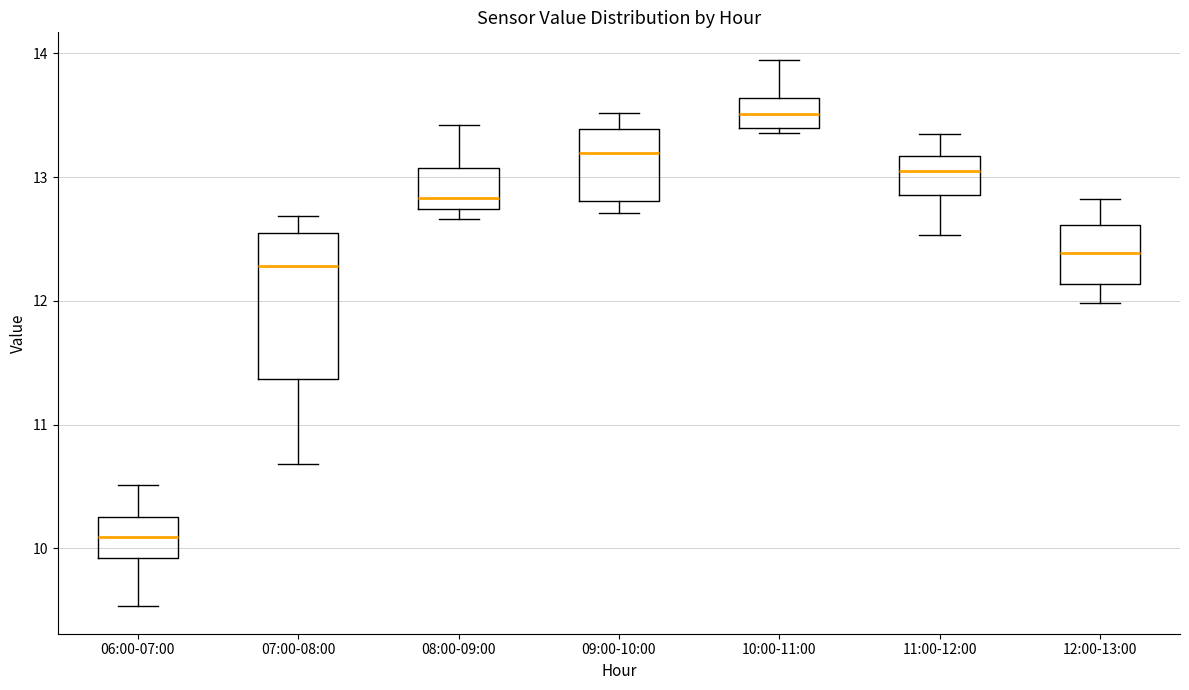

Reading left to right, transcribe this box plot: for each box, give where its median line is, the range the box spans, and where its two whiskers end, as read against the y-axis. The values are not printed on the chart, so give them approximately, as read against the axis.

06:00-07:00: median 10.1, box 9.9 to 10.3, whiskers 9.5 to 10.5
07:00-08:00: median 12.3, box 11.4 to 12.5, whiskers 10.7 to 12.7
08:00-09:00: median 12.8, box 12.7 to 13.1, whiskers 12.7 (just below the box's lower edge) to 13.4
09:00-10:00: median 13.2, box 12.8 to 13.4, whiskers 12.7 to 13.5
10:00-11:00: median 13.5, box 13.4 to 13.6, whiskers 13.4 (just below the box's lower edge) to 14.0
11:00-12:00: median 13.1, box 12.9 to 13.2, whiskers 12.5 to 13.4
12:00-13:00: median 12.4, box 12.1 to 12.6, whiskers 12.0 to 12.8